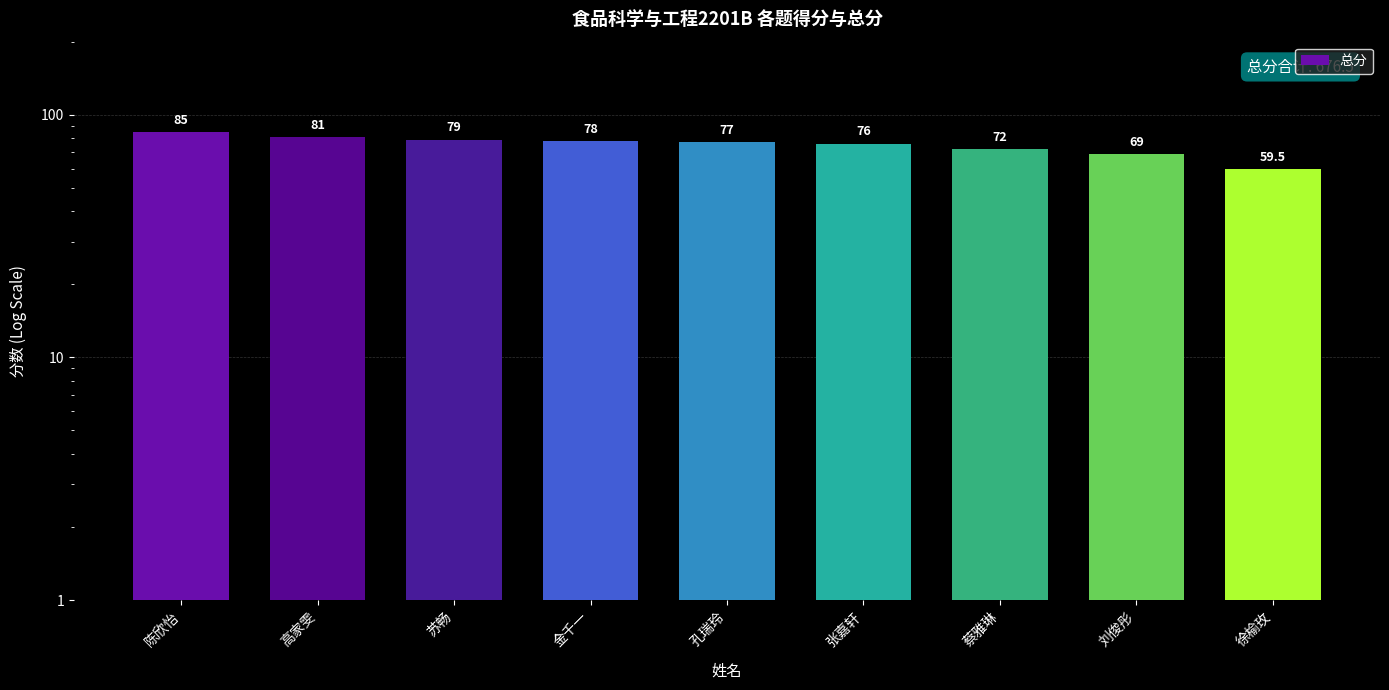

The value at 高家雯 is 81.0. True or false?

True